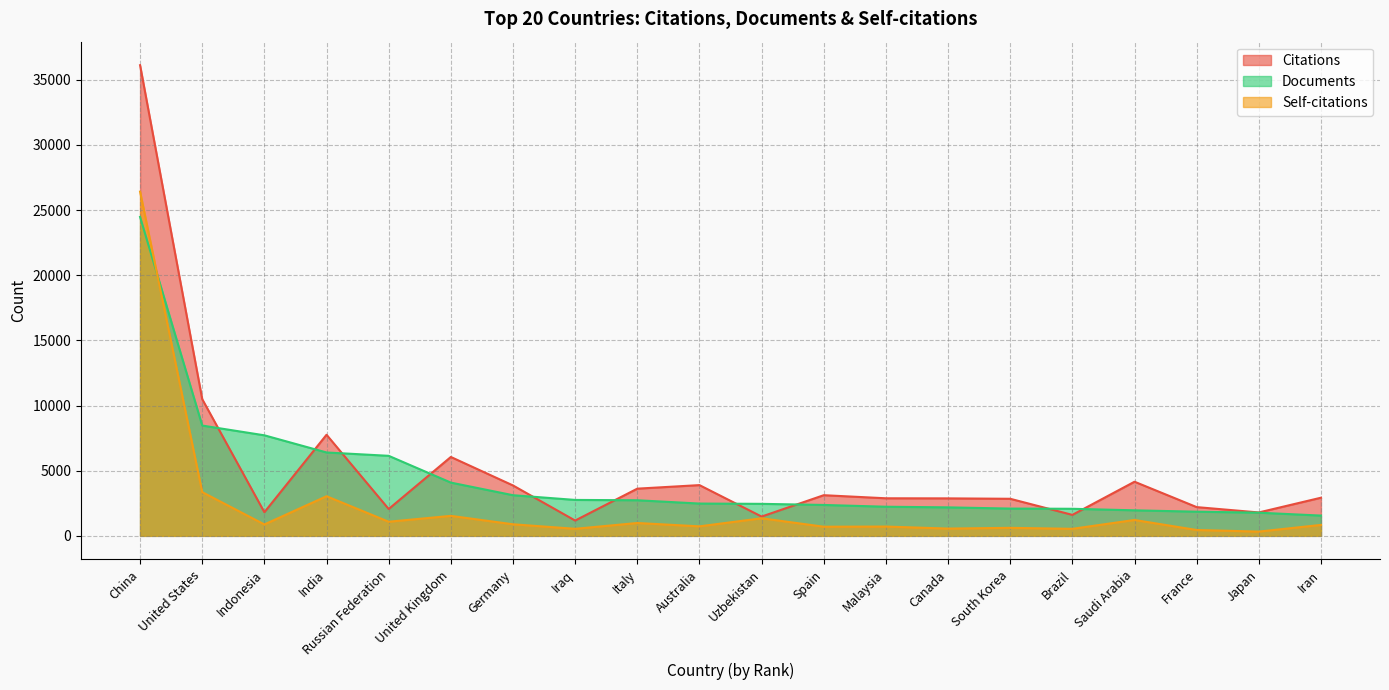

What is the difference between the Documents values at United States and Germany?

5346